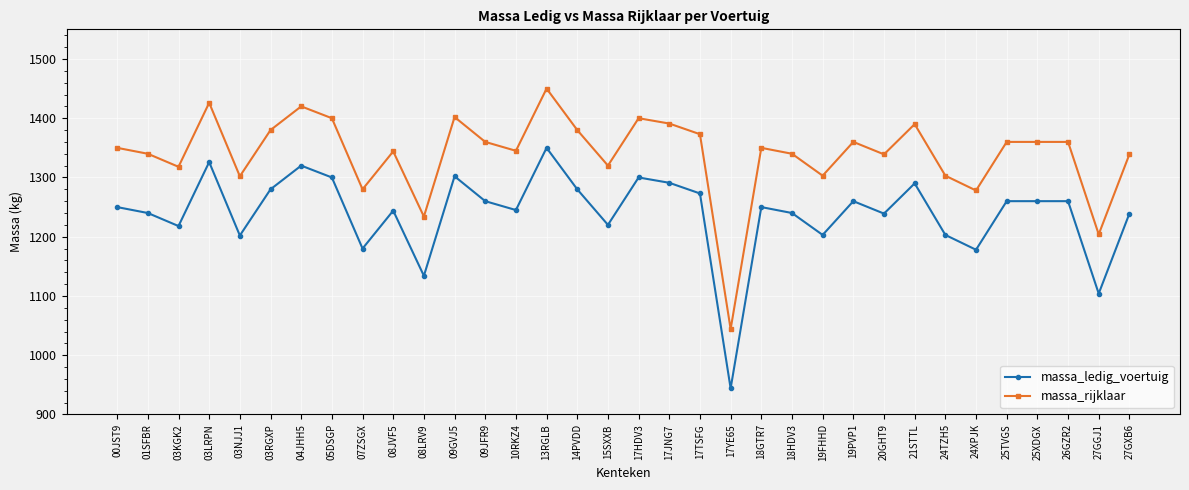

Which category has the lowest value in the massa_rijklaar series?

17YE65